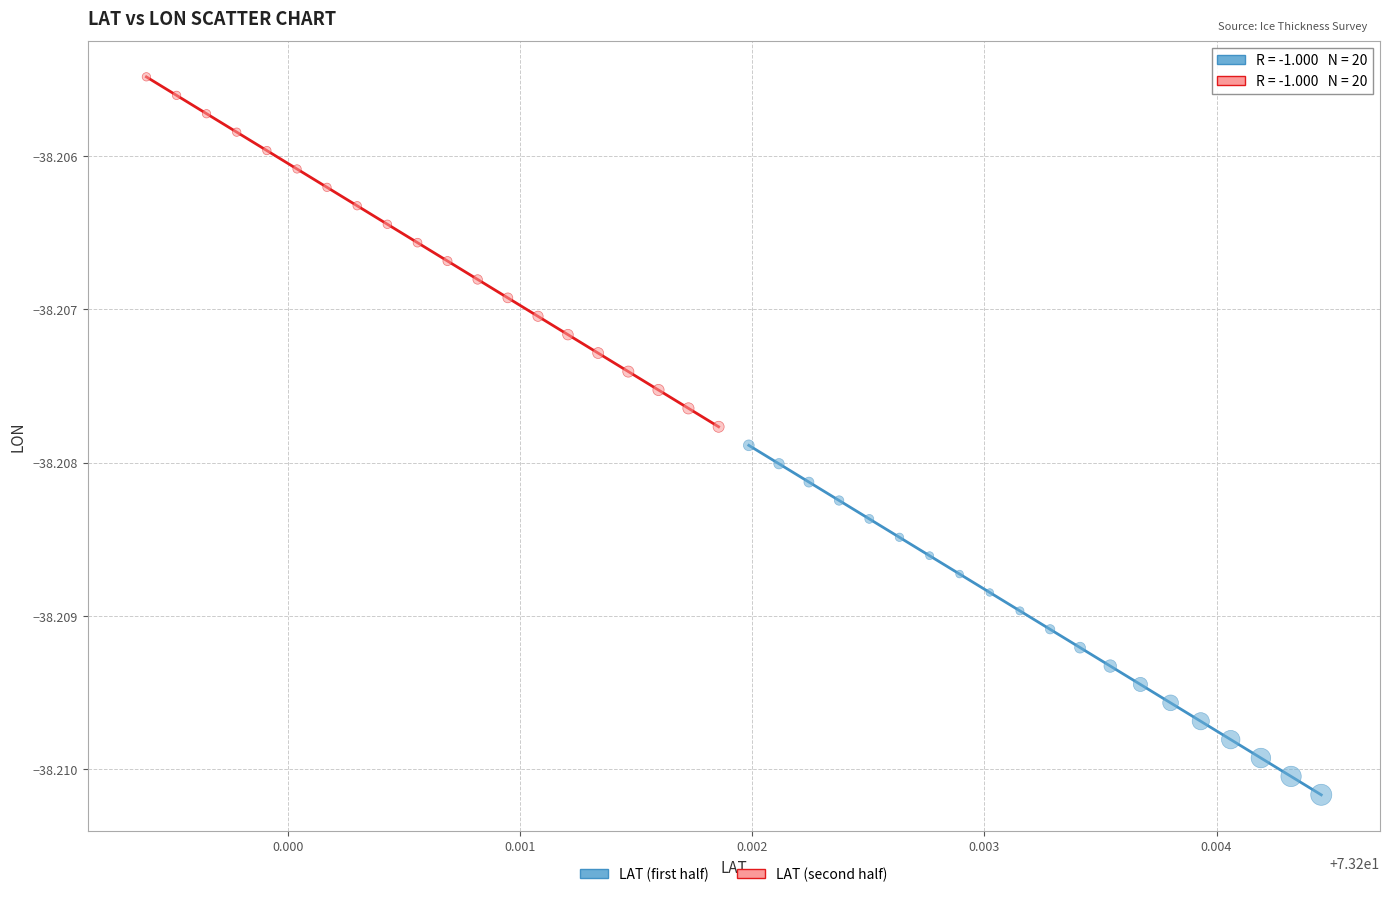

Which series reaches the maximum Y coordinate?

LAT (second half)